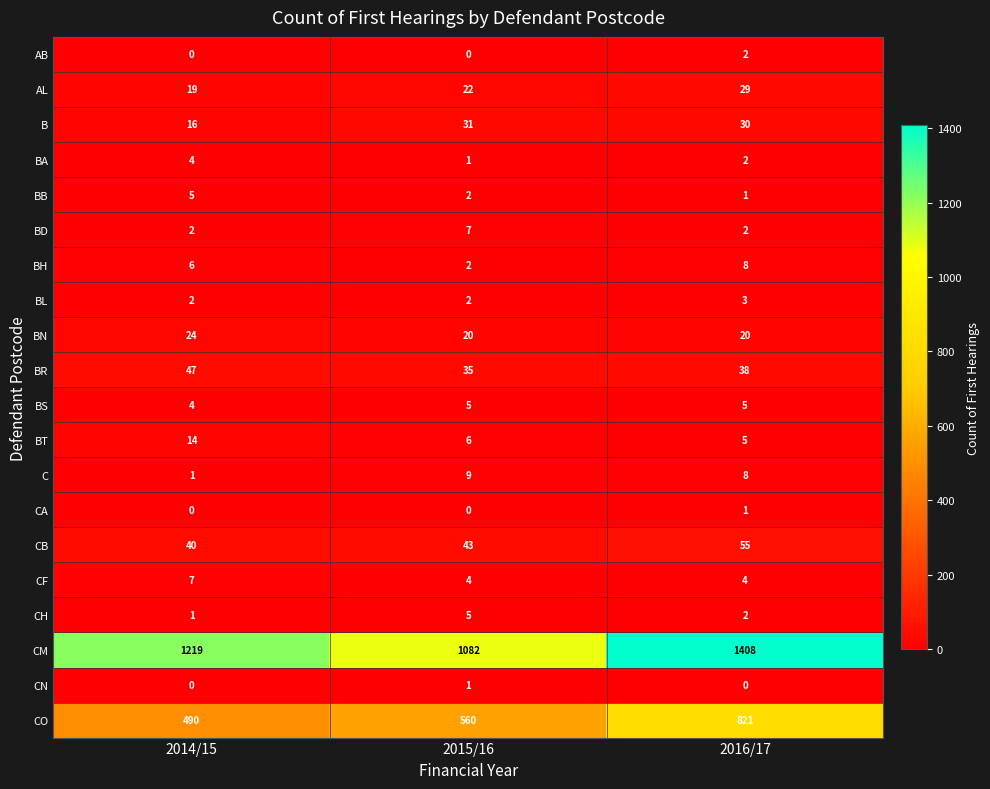

What value does the B series have at 2016/17, to the nearest 10?

30